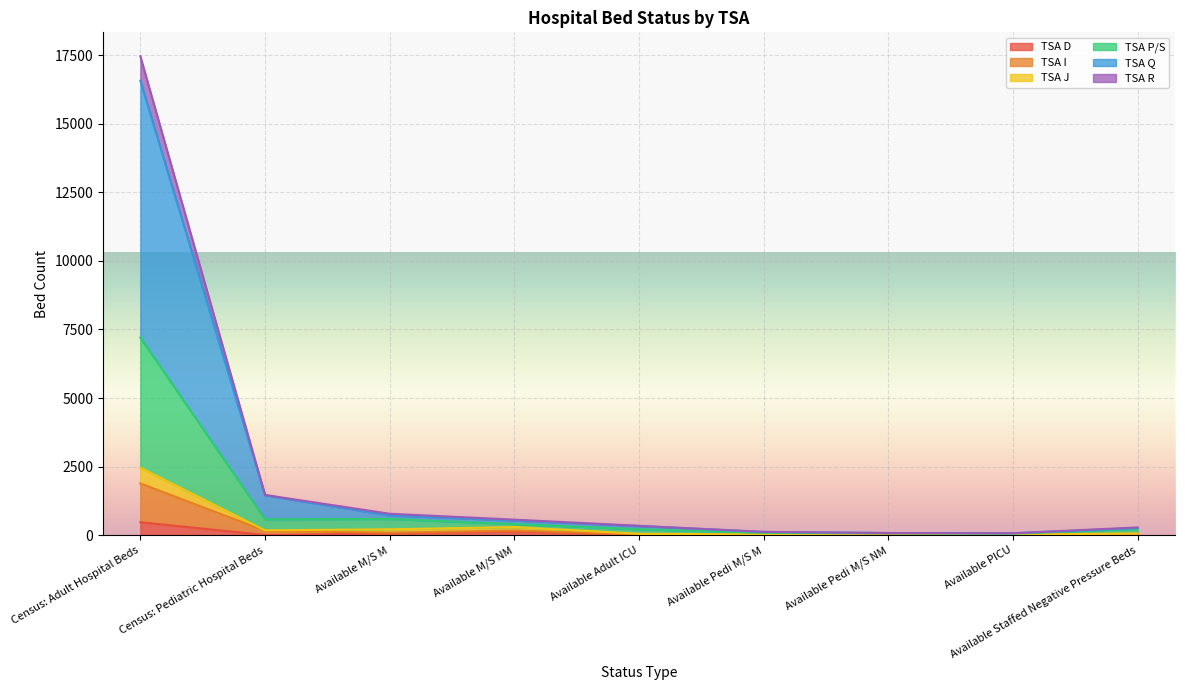

True or false: TSA I and TSA R intersect in this chart.

False